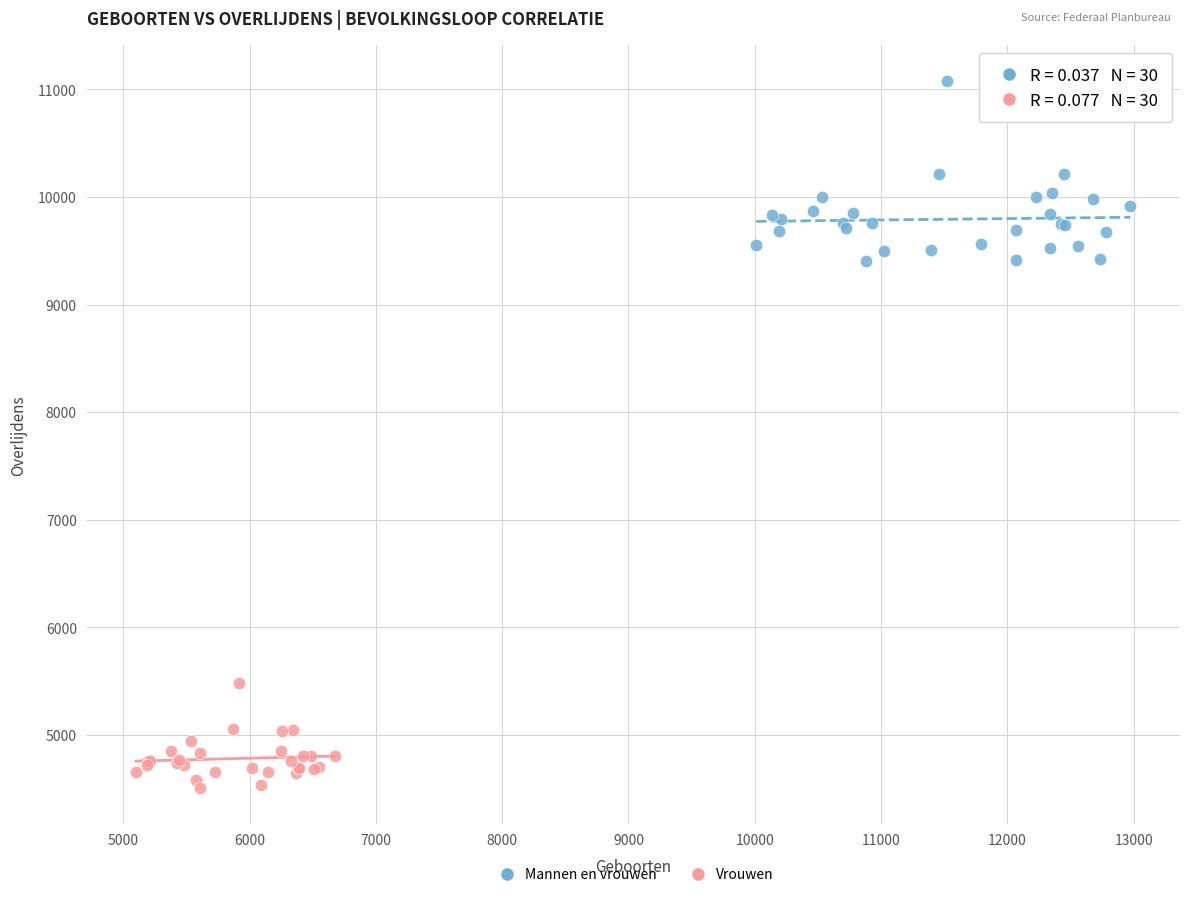

Which series contains the lowest Y value?

Vrouwen